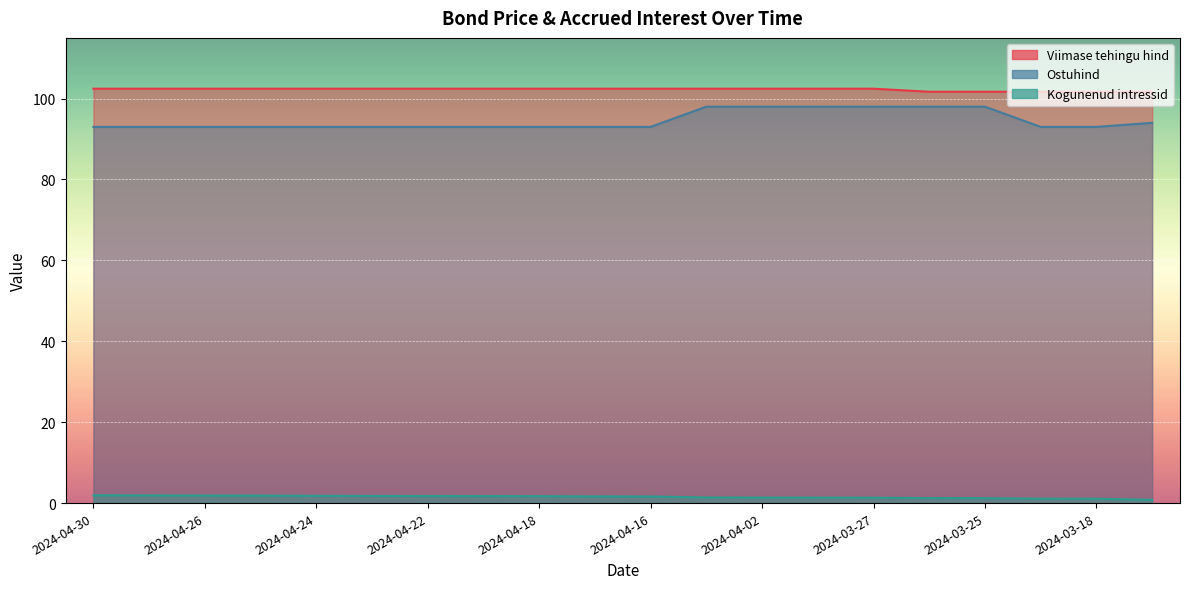

Which series changed the most between 2024-04-25 and 2024-04-02?

Ostuhind